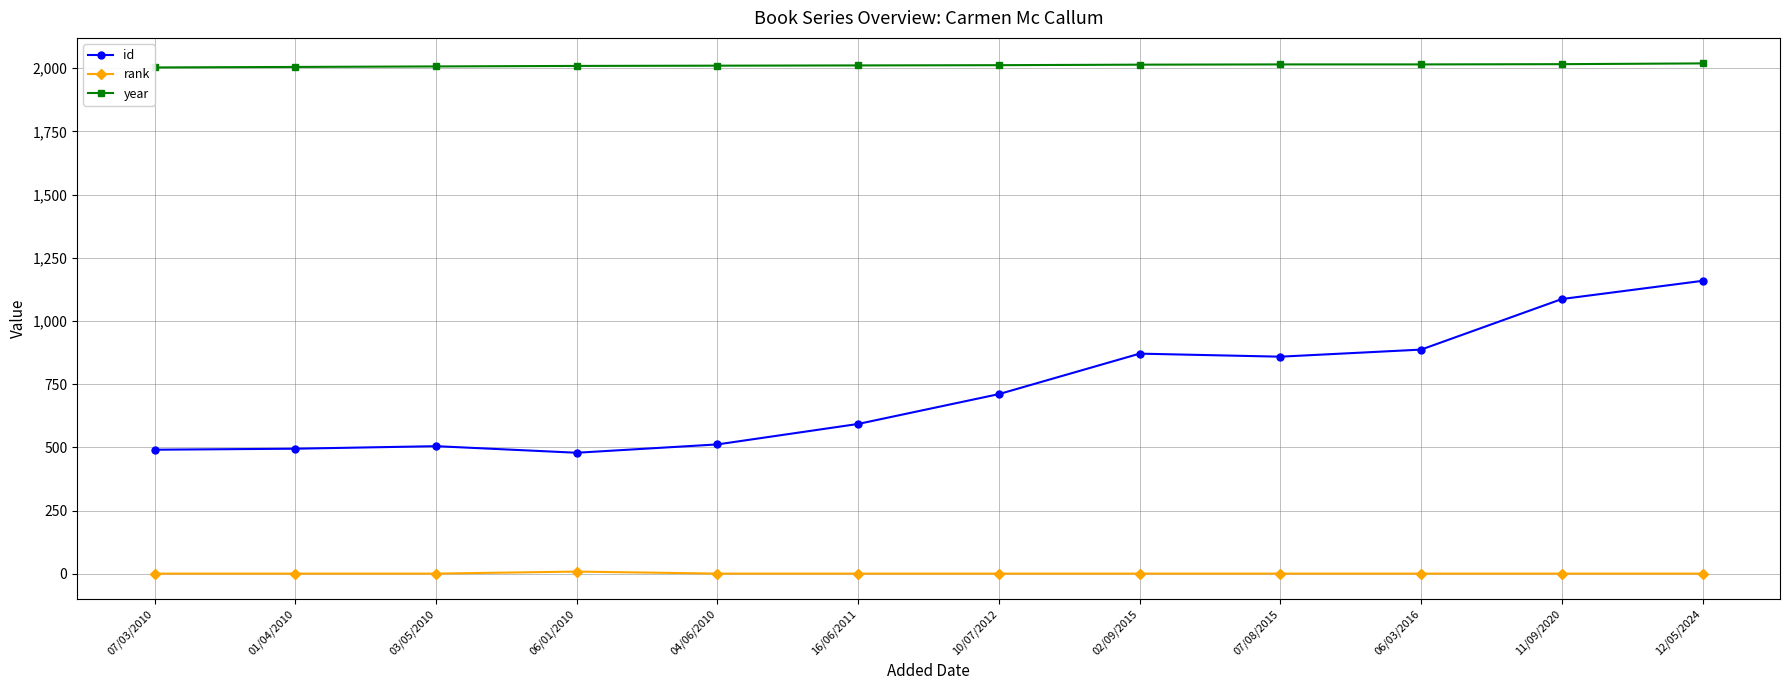

Does the chart display data point markers on the line(s)?

Yes